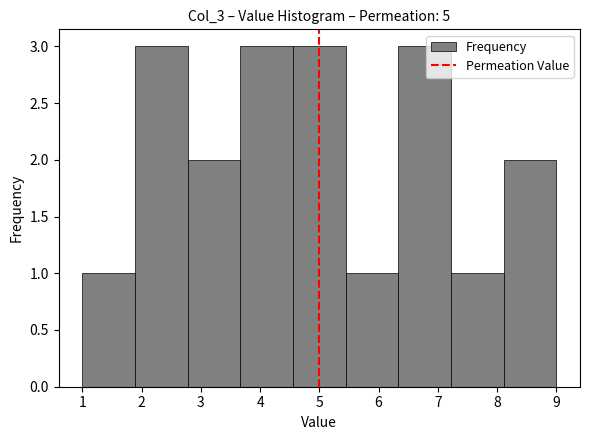

How tall is the bar that spans 2.8 to 3.7 on the x-axis? Neither the bar edges nor the heights are printed on the chart, so give them approximately, as read against the axes.

2